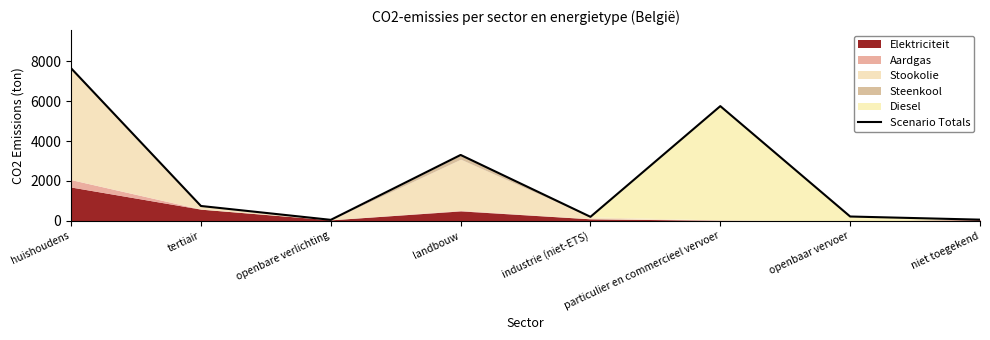

True or false: the data shows 7638.4 at huishoudens.

True